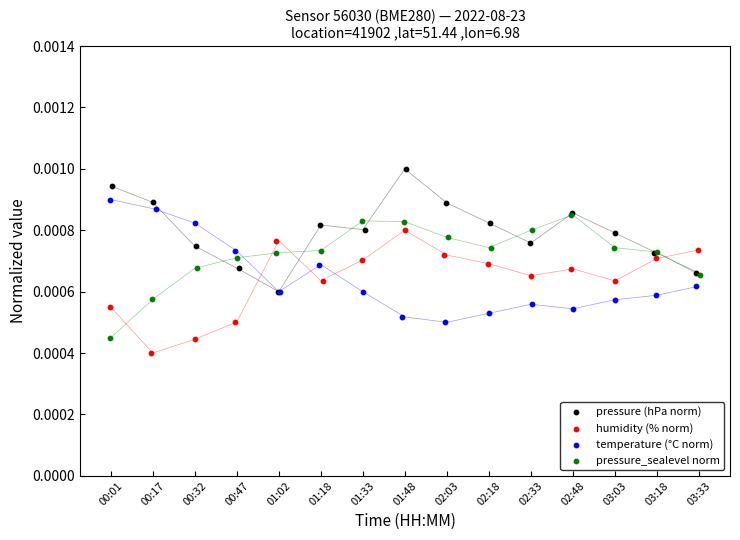

Which series reaches the maximum Y coordinate?

pressure (hPa norm)